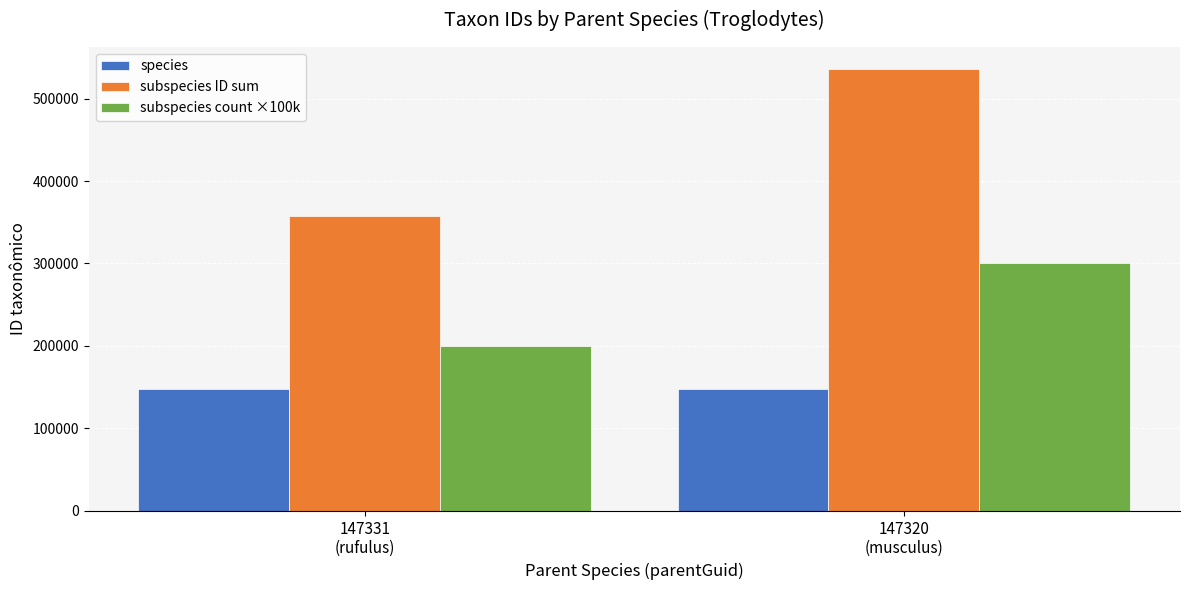

Are the bars grouped side by side (vs. stacked)?

Yes